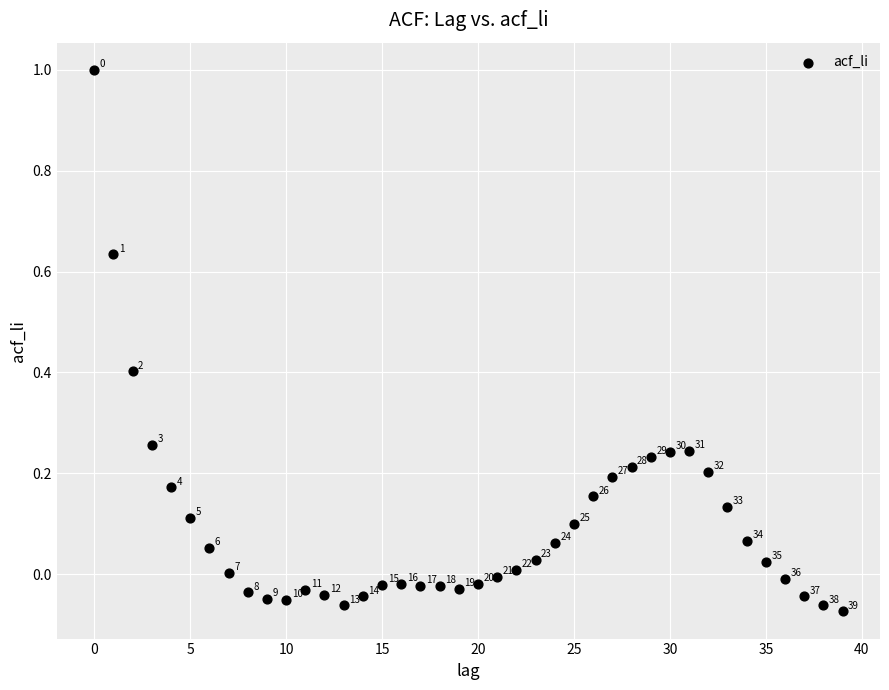

What is the range of Y values (max minus min)?

1.1